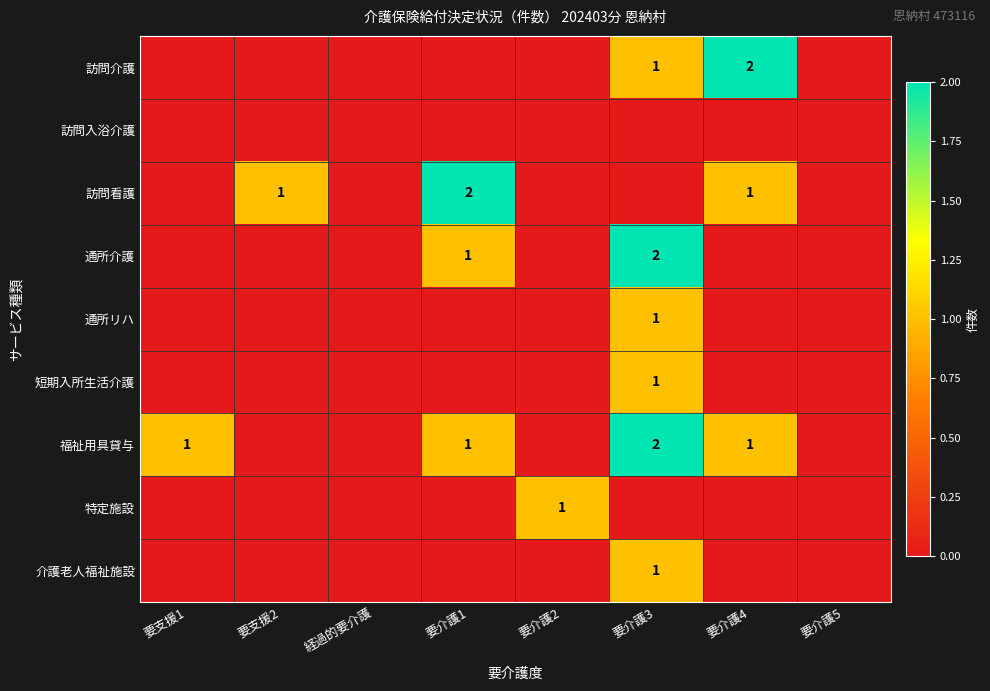

Between 経過的要介護 and 要介護1, which series saw the biggest shift?

訪問看護